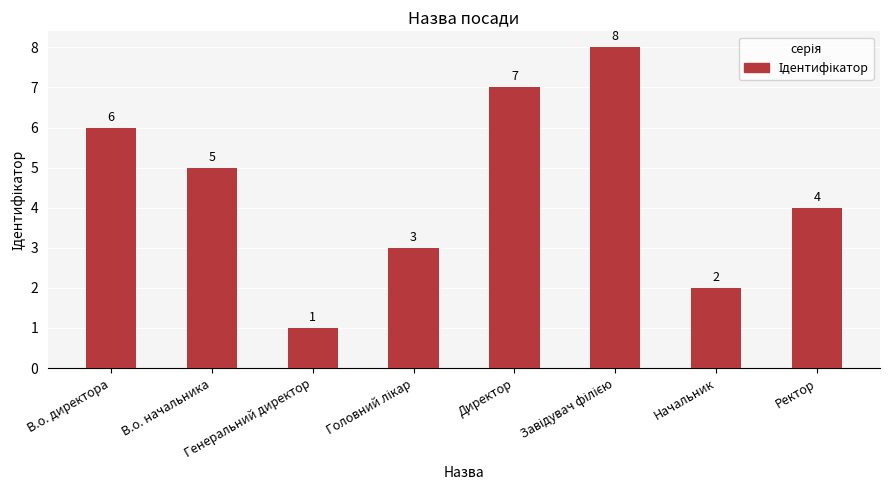

What is the difference between the maximum and second lowest values?

6